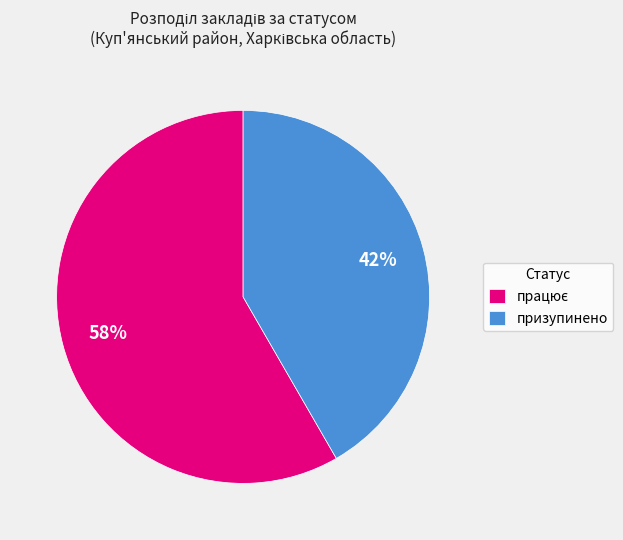

Count the number of slices in the pie.

2